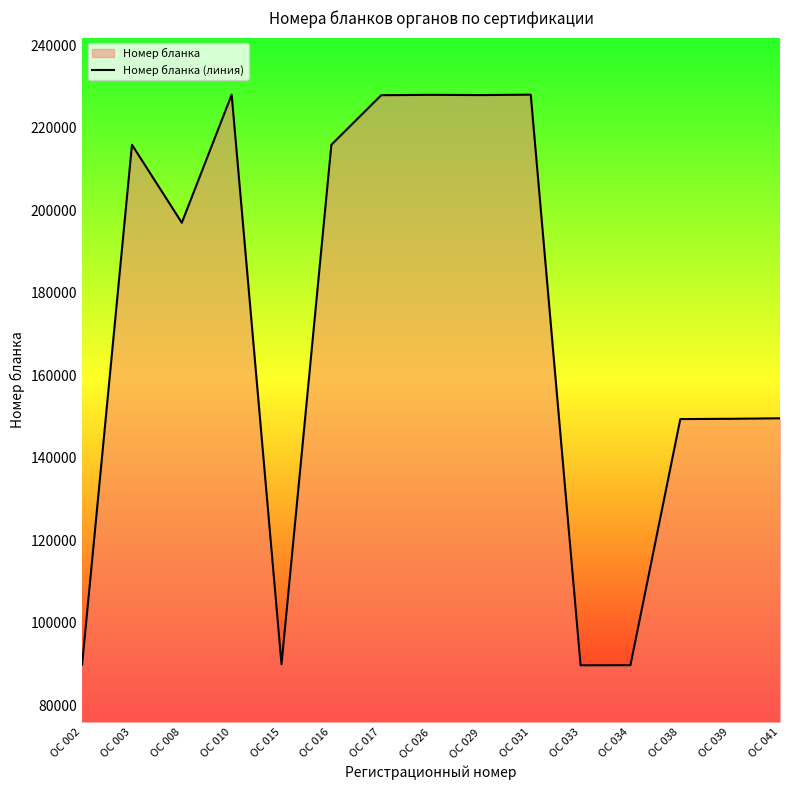

Where does the data first go above 196971?

ОС 003